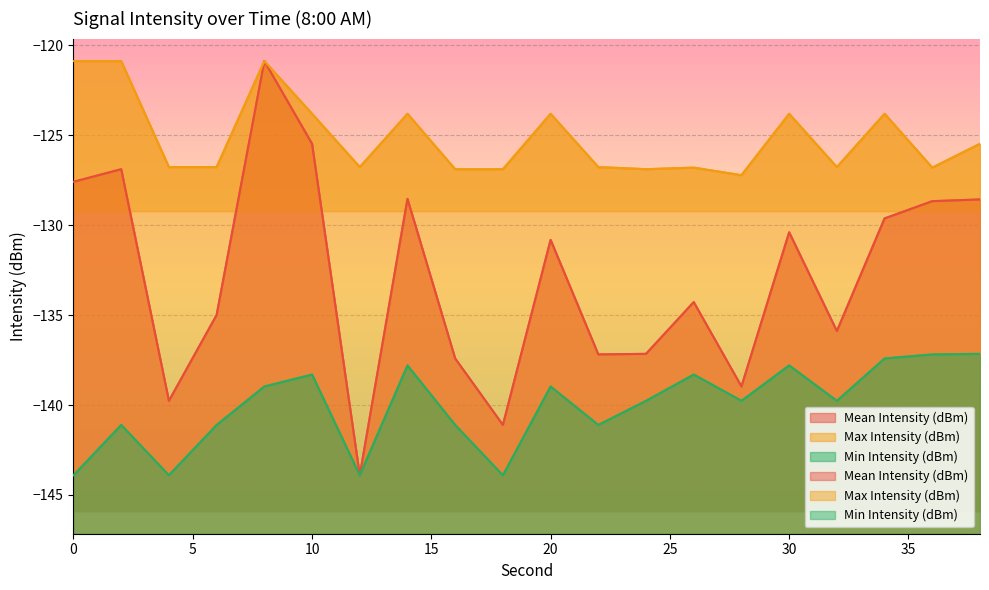

Is it true that Mean Intensity (dBm) equals -134.3 at 26?

True